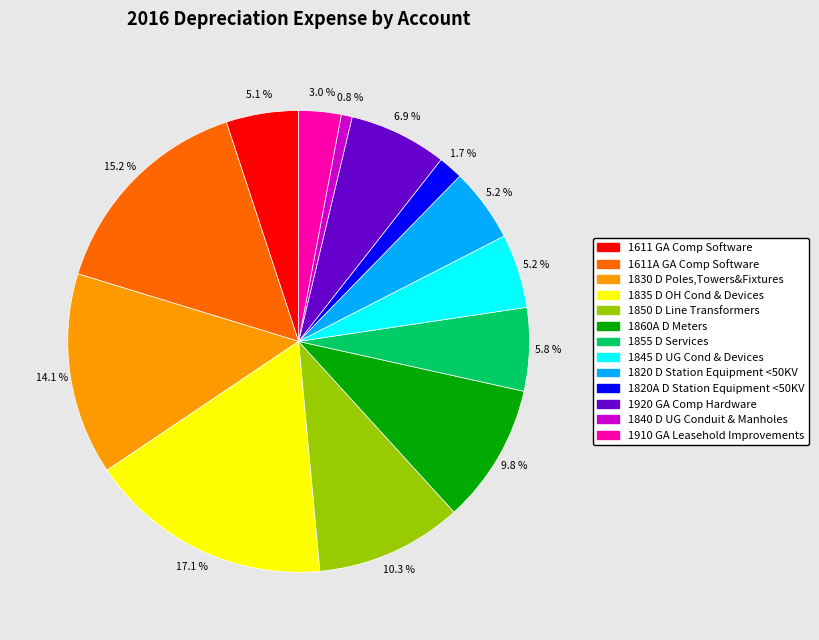

Is 1611A GA Comp Software the majority of the pie?

No